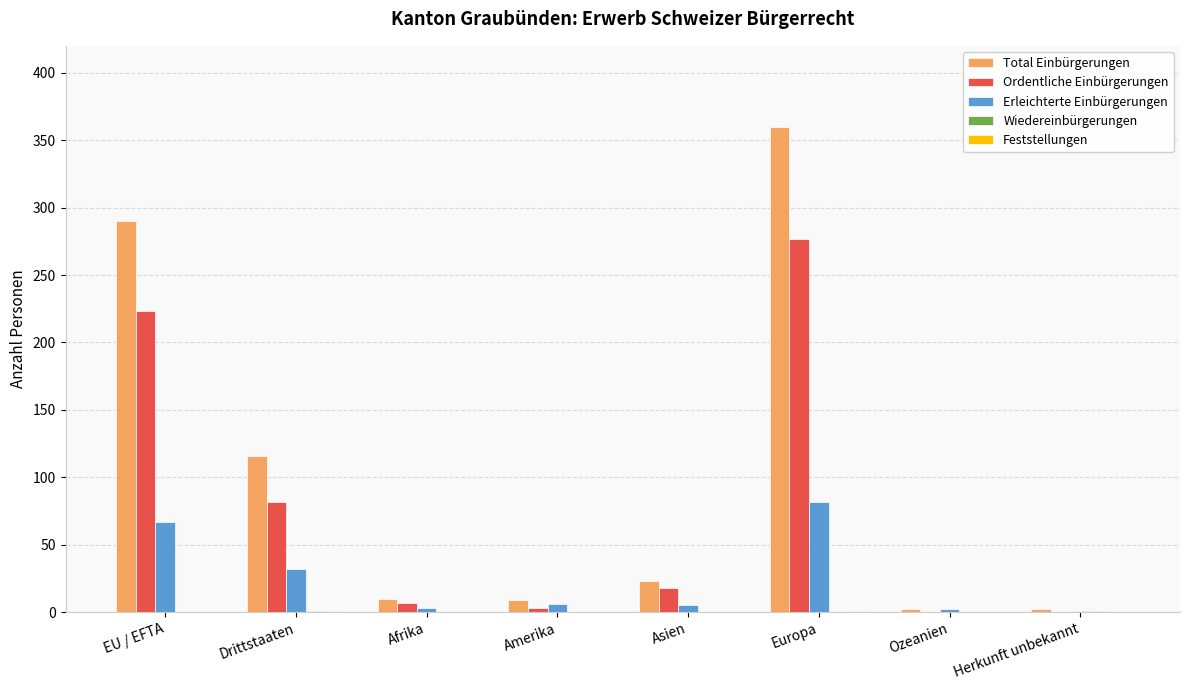

Does the chart contain stacked bars?

No